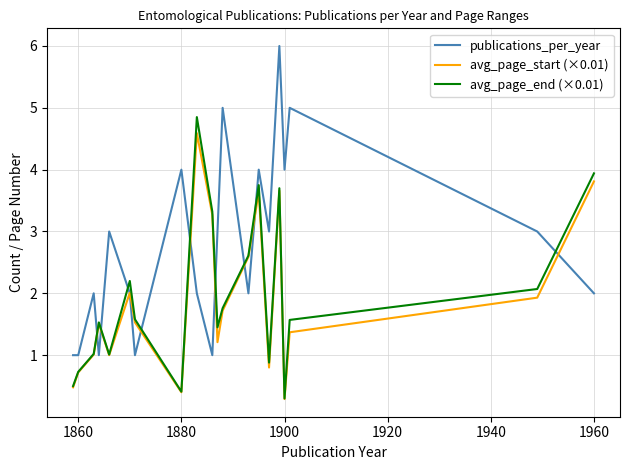

What is the greatest value displayed?

6.0